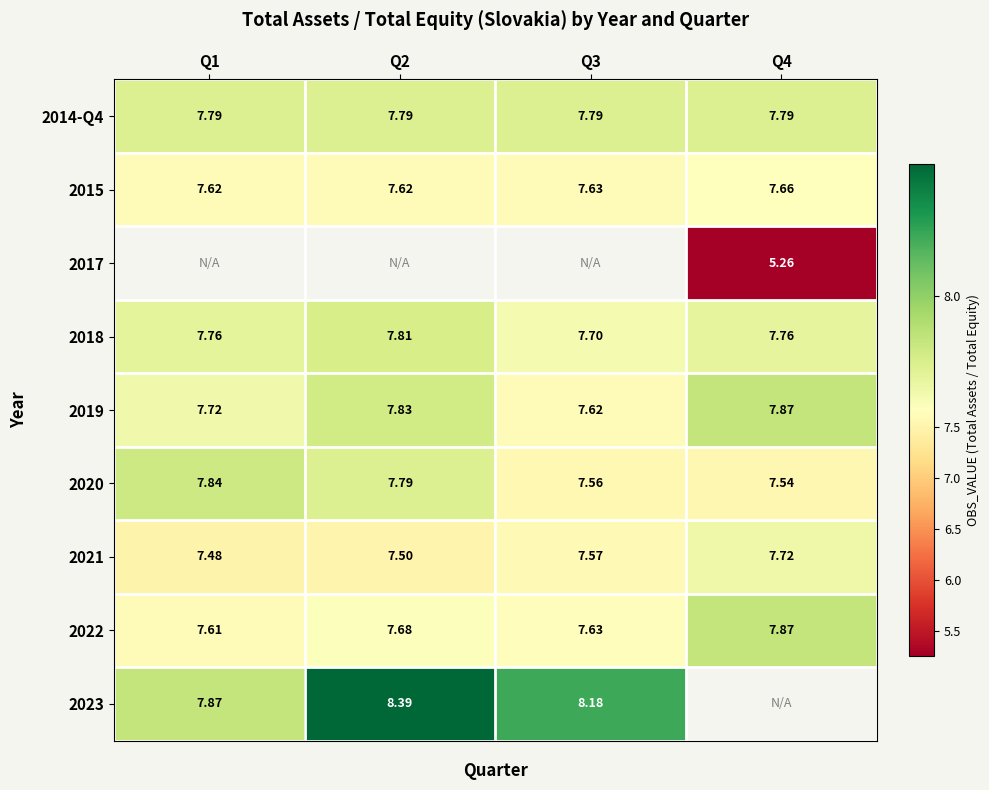

At how many categories does at least one series exceed 7?

4